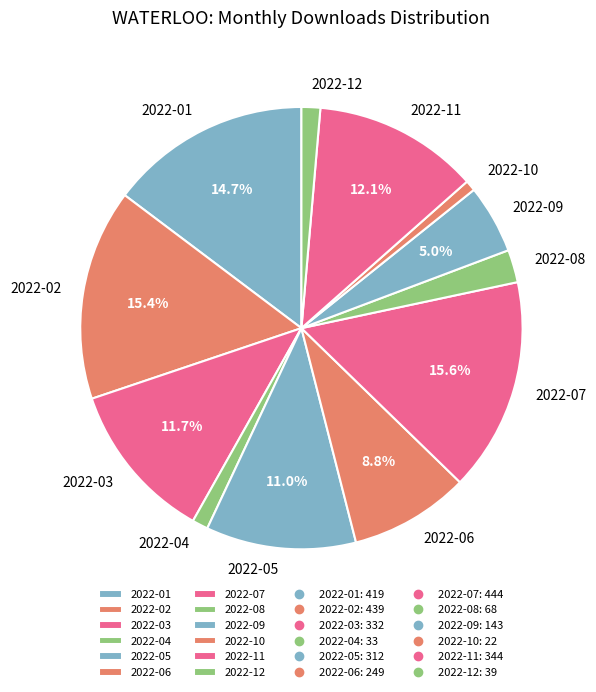

The 2022-07 slice represents 16% of the pie. True or false?

True